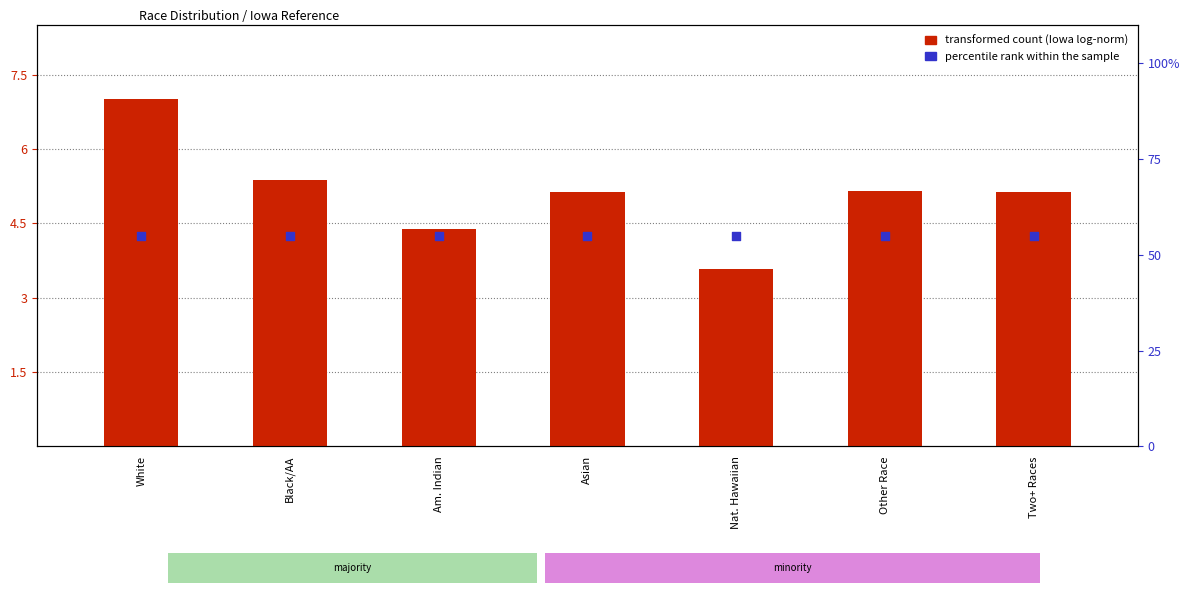

What is the total value across all series at White?

62.0